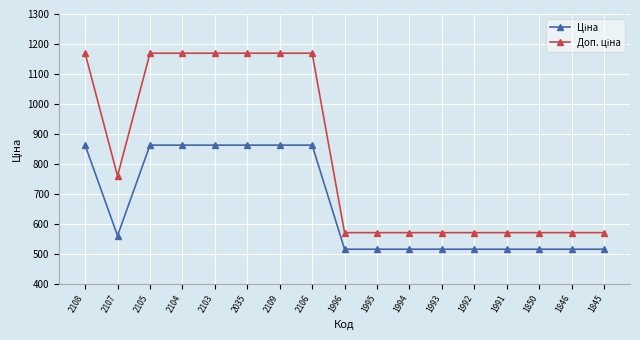

How many categories are shown in the chart?

17